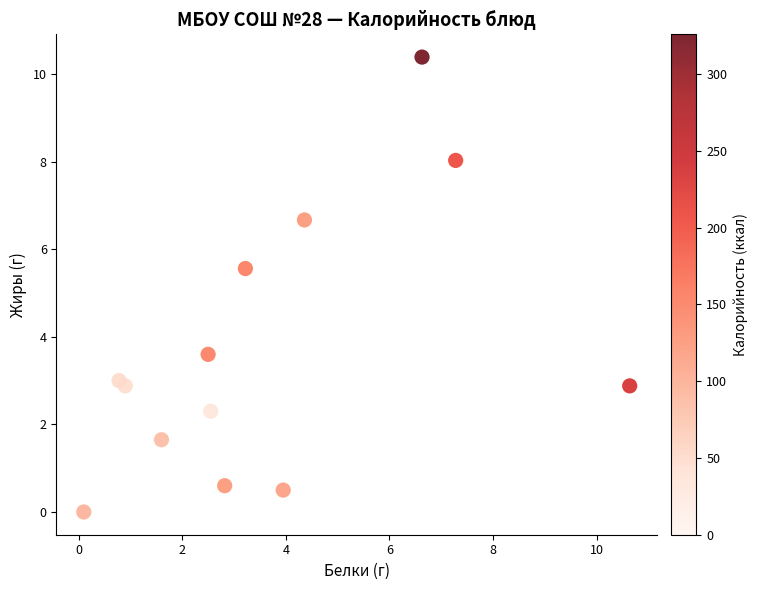

What is the range of X values (max minus min)?

10.5